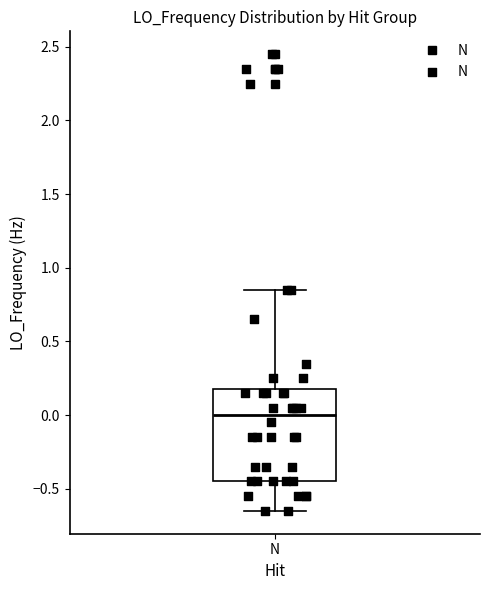

Read this box plot against the y-axis: the position of the median line, the range covered by the box, and the ends of both whiskers. The values are not printed on the chart, so give them approximately, as read against the axis.

median 0.00, box -0.45 to 0.15, whiskers -0.65 to 0.85